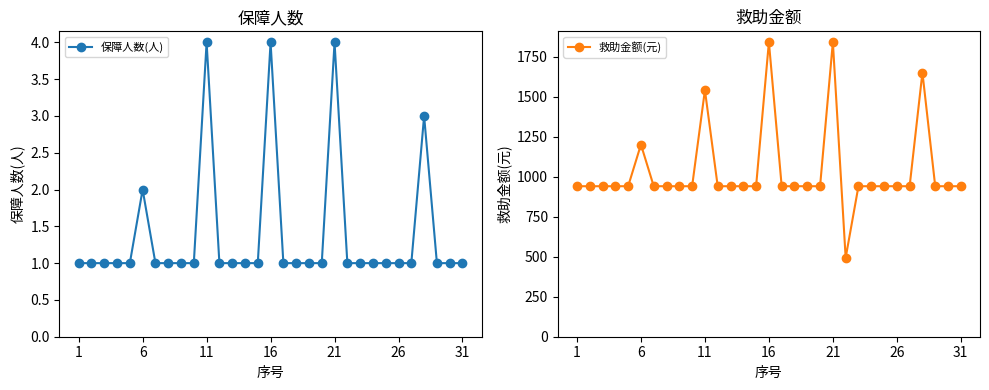

What is the spread (max minus min) of values at 19?

939